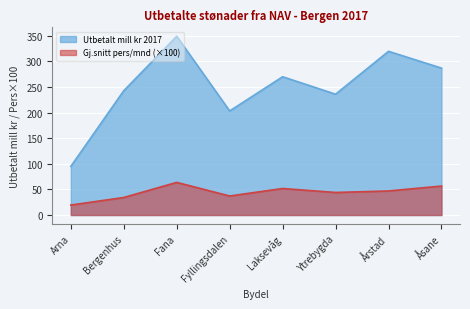

Which series has the widest spread of values?

Utbetalt mill kr 2017